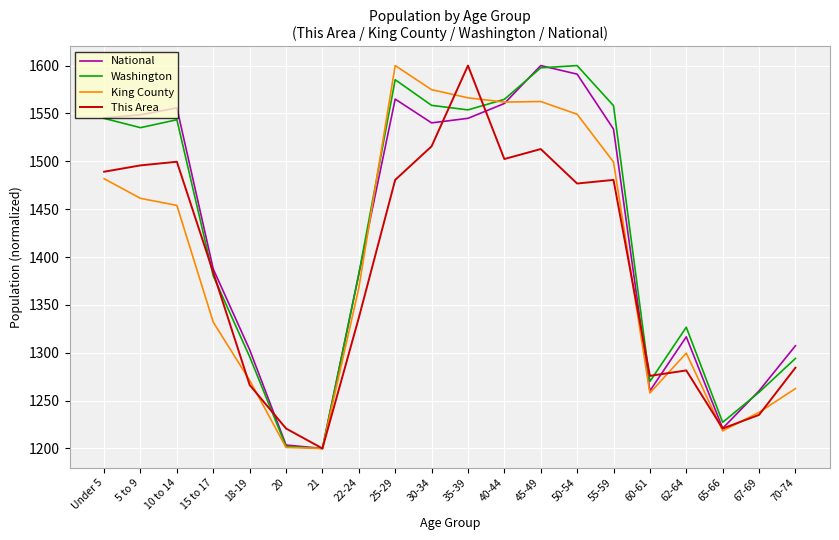

How many values in the National series are below 1533?

10